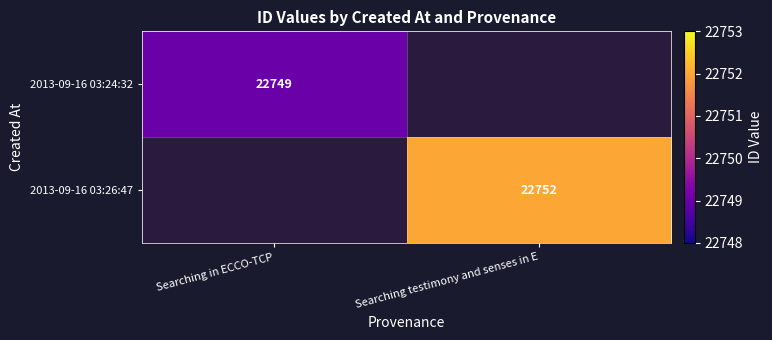

What is the maximum value shown in the chart?

22752.0